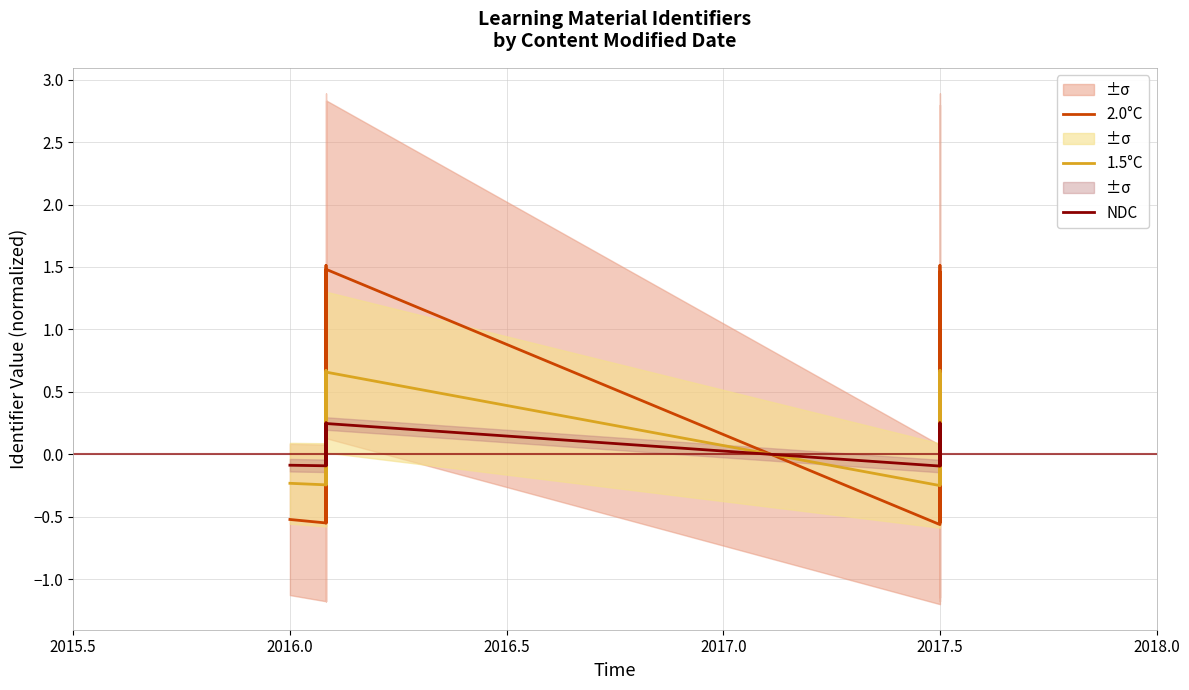

At how many categories does at least one series exceed 0?

4